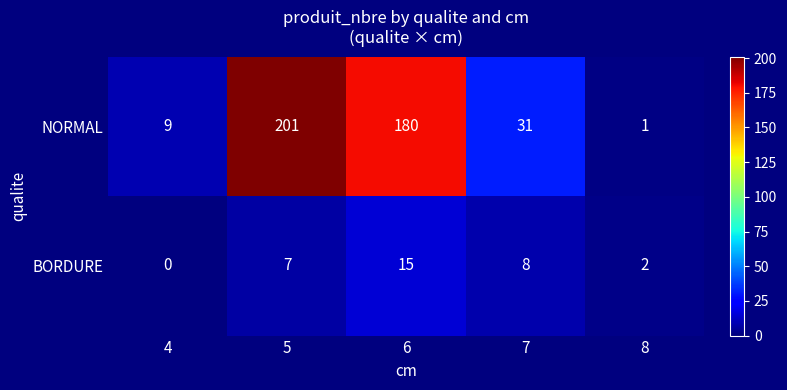

Reading left to right, extract all data points from this chart.

NORMAL: 9	201	180	31	1
BORDURE: 0	7	15	8	2